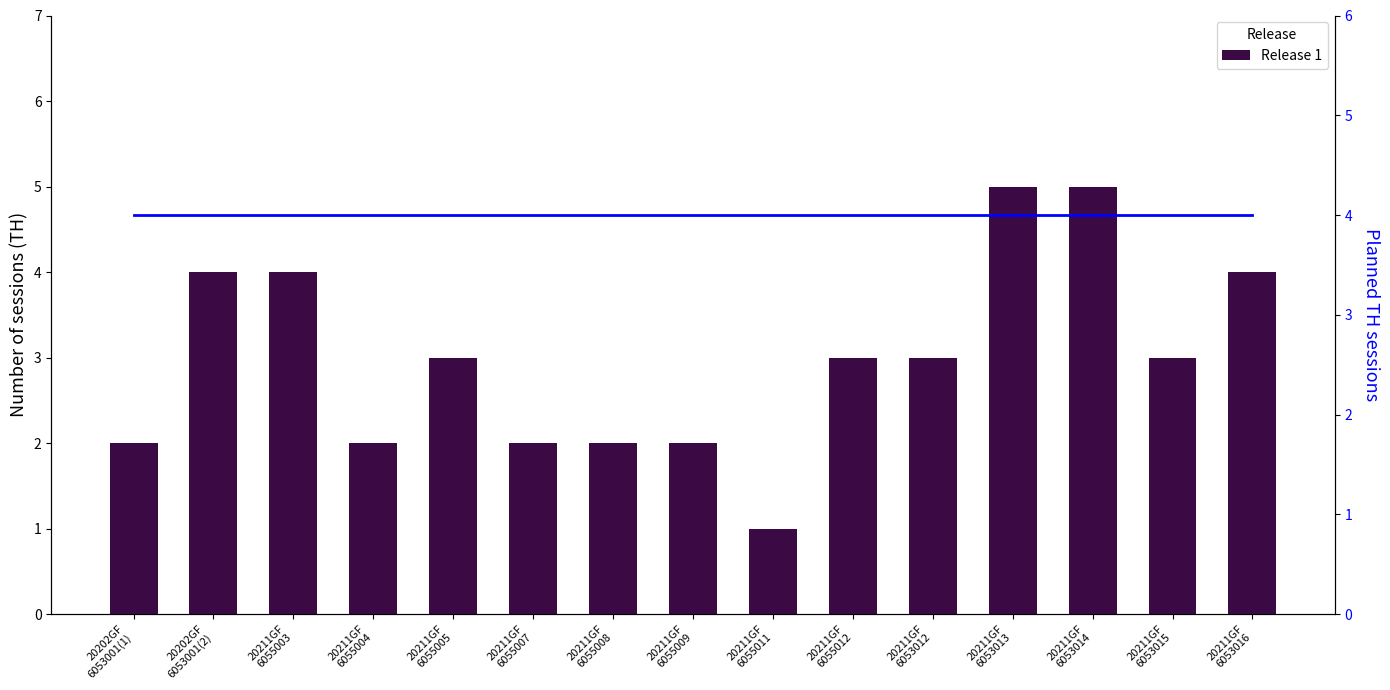

Are the bars grouped side by side (vs. stacked)?

Yes